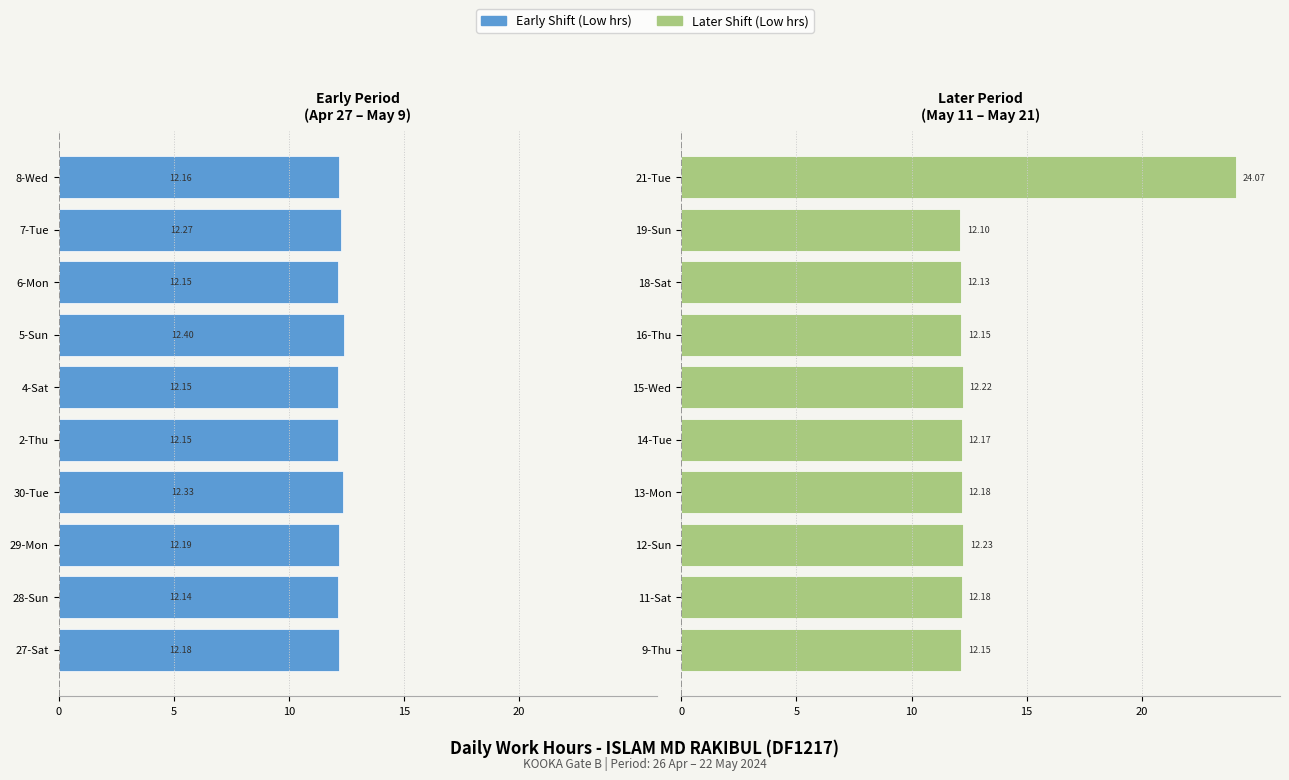

Rank the series by their average value, from lowest to highest.

Early Shift (Low hrs), Late Shift (Low hrs)